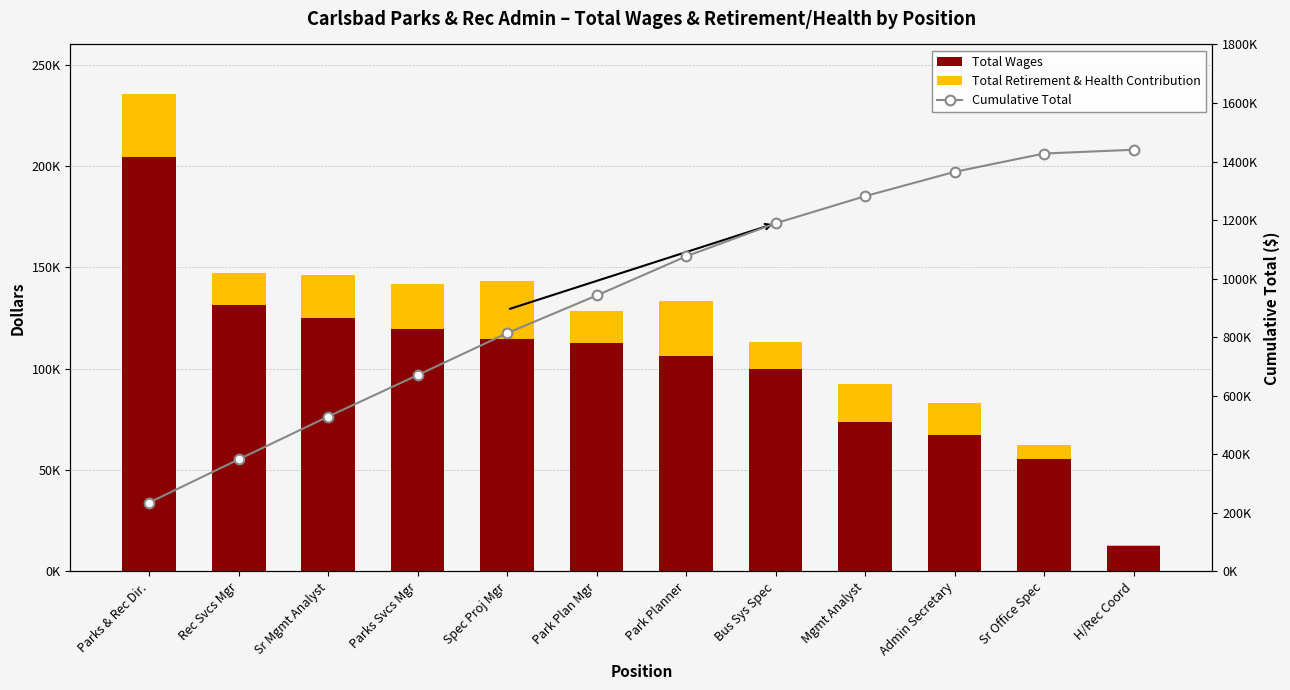

What is the difference between the highest and lowest values at Bus Sys Spec?

1176205